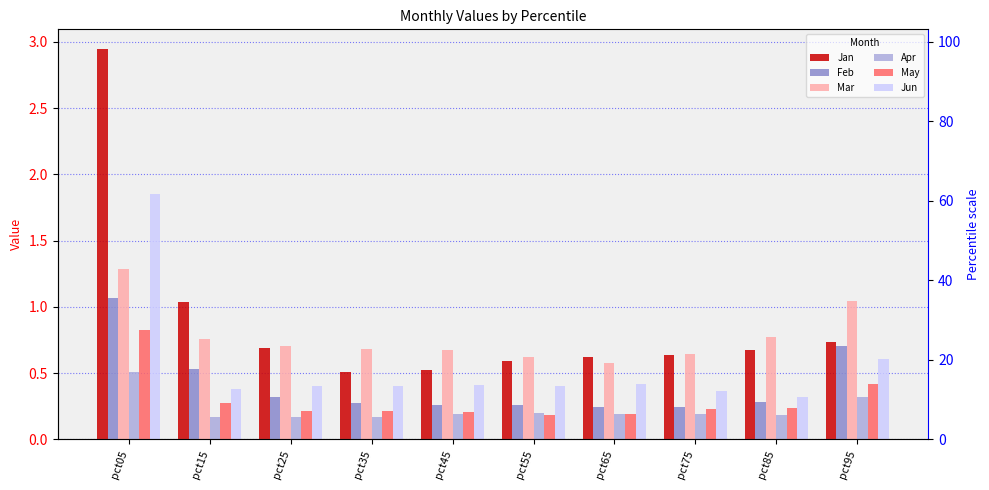

How many groups of bars are there?

10